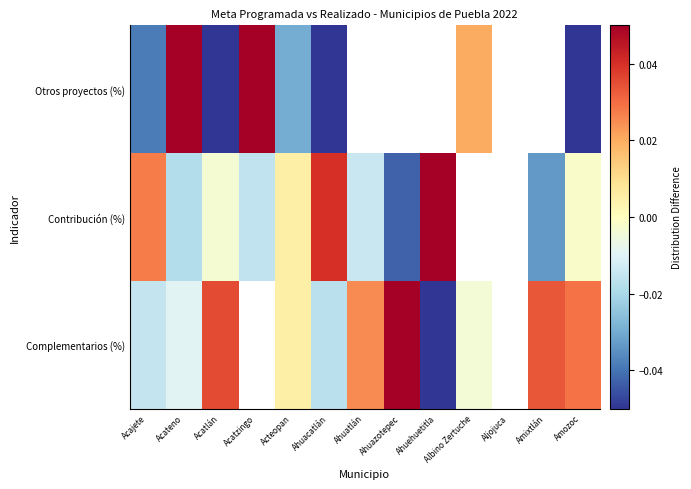

Rank the series by their average value, from highest to lowest.

Complementarios (%), Contribución (%), Otros proyectos (%)